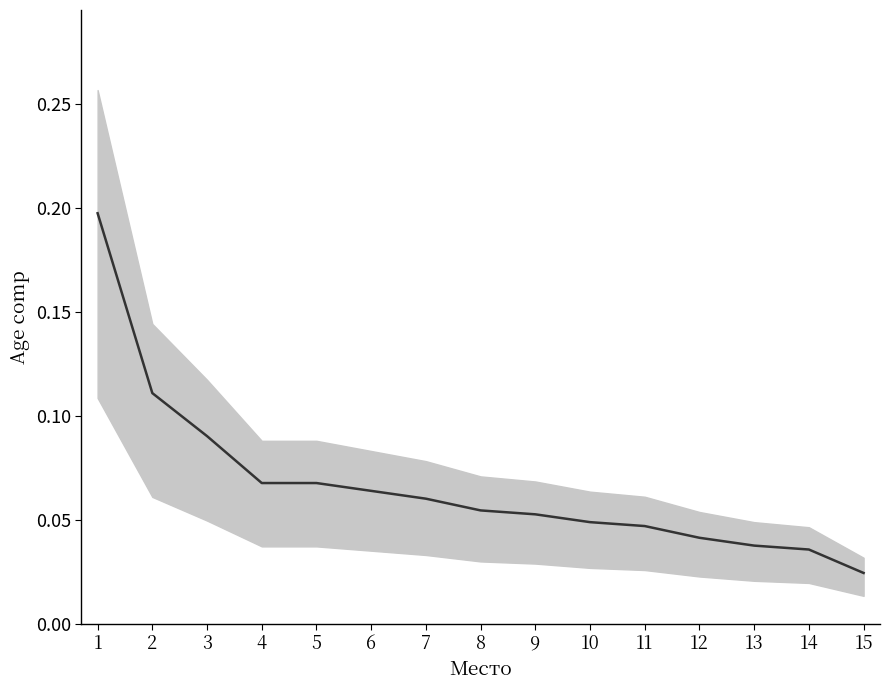

True or false: the data has more than 2 interior local peaks.

False